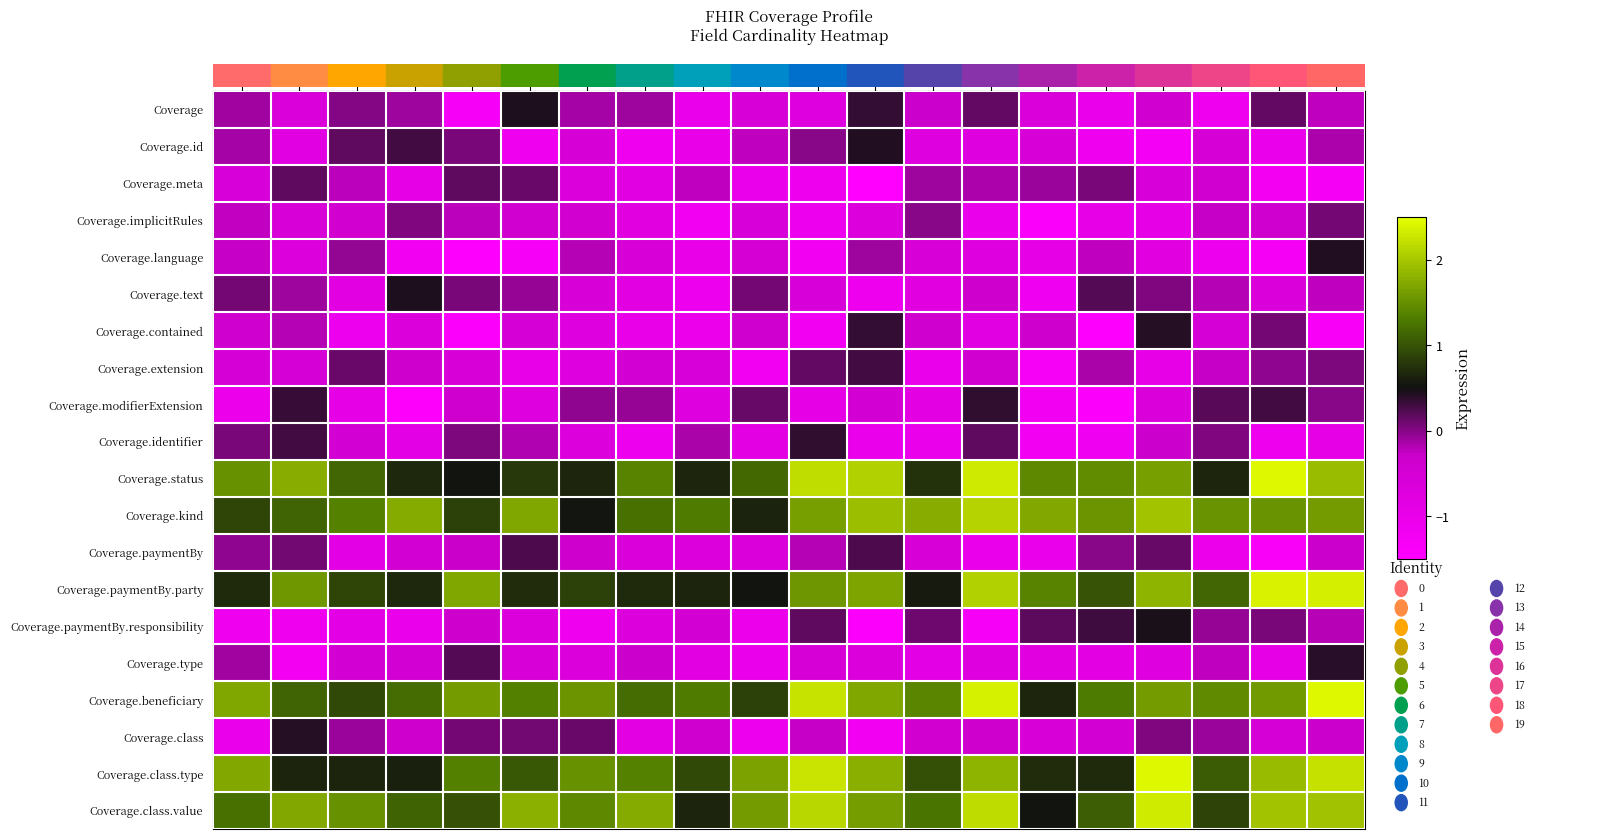

At which category is the sum across all series the highest?

19